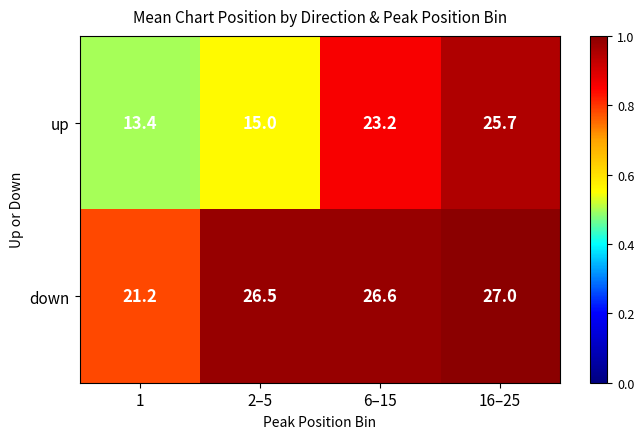

Reading left to right, extract all data points from this chart.

up: 13.4	15.0	23.2	25.7
down: 21.2	26.5	26.6	27.0